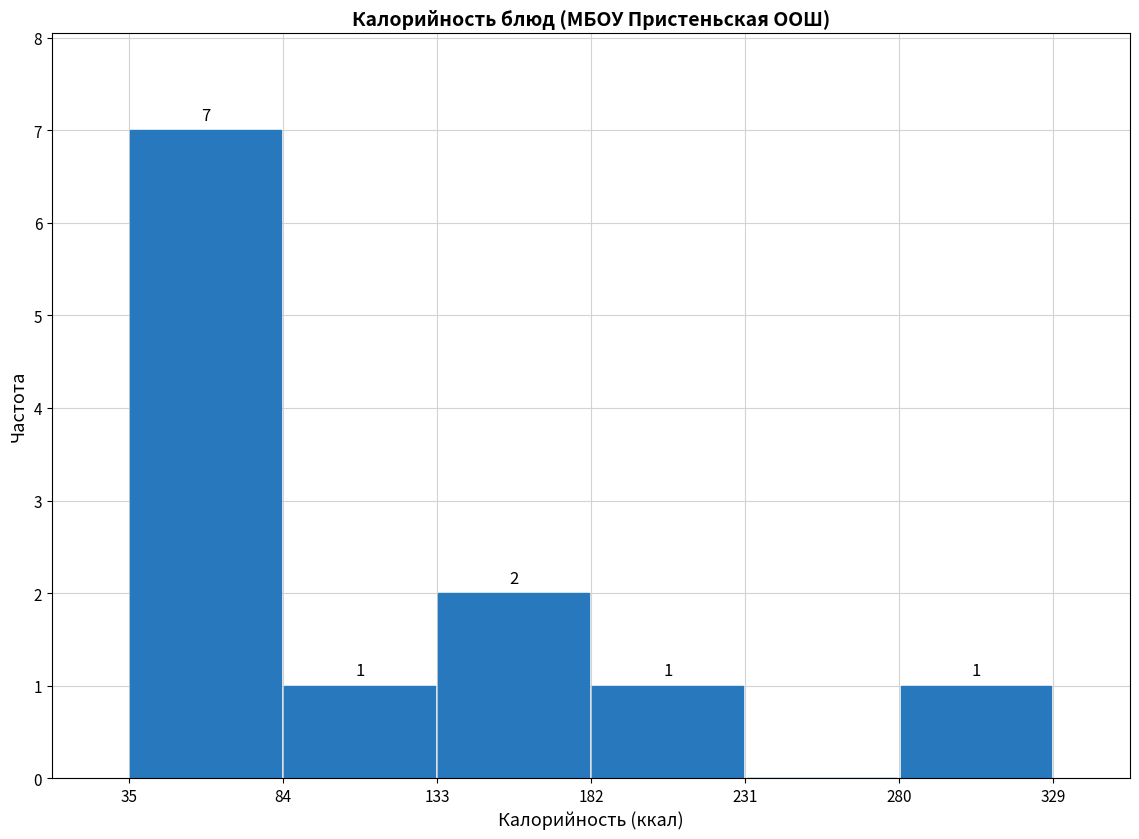

Which range on the x-axis has the tallest bar?

35 to 84